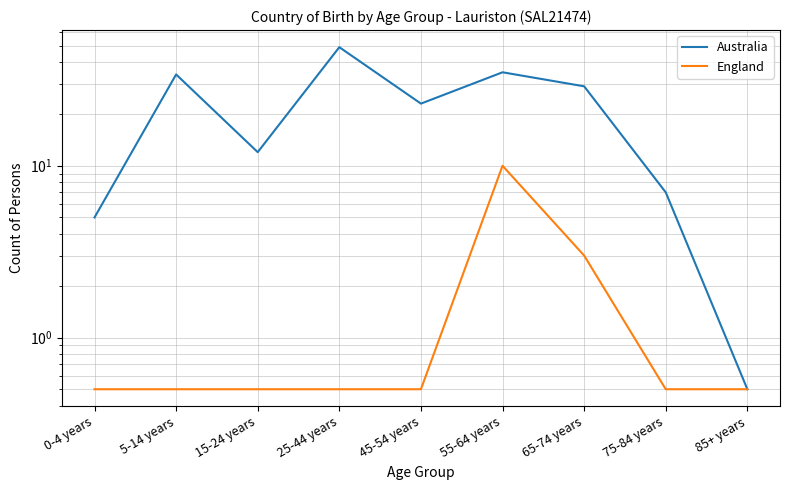

At which category is the sum across all series the highest?

25-44 years